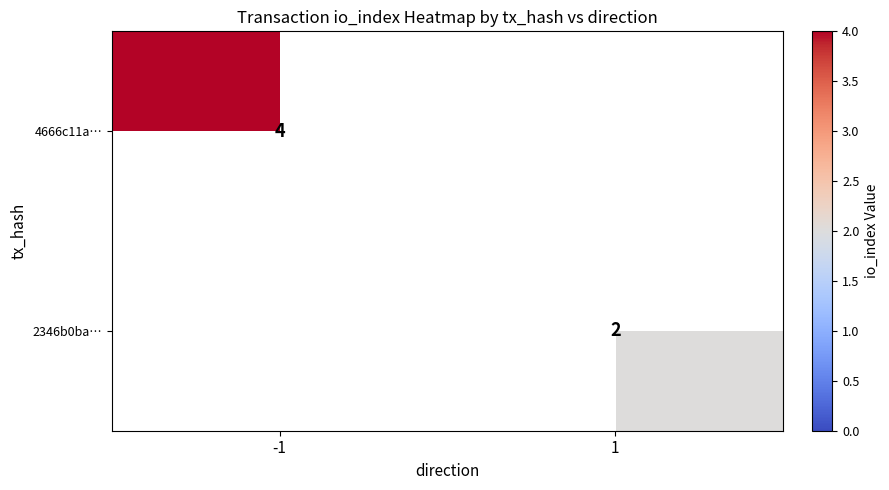

Which category has the highest value across all series?

-1